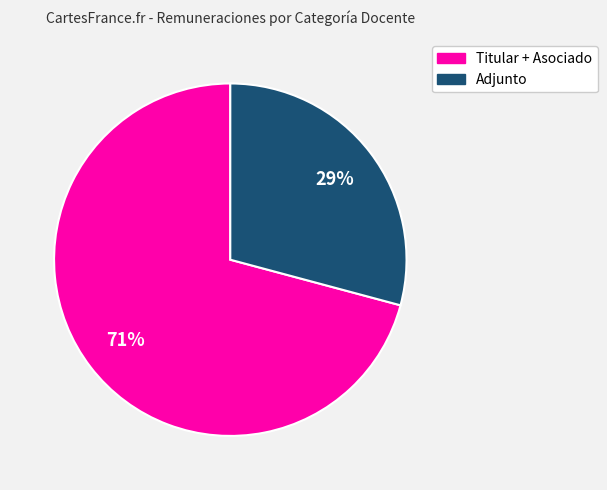

To the nearest percent, what is the difference between the largest and smallest slice percentages?

42%